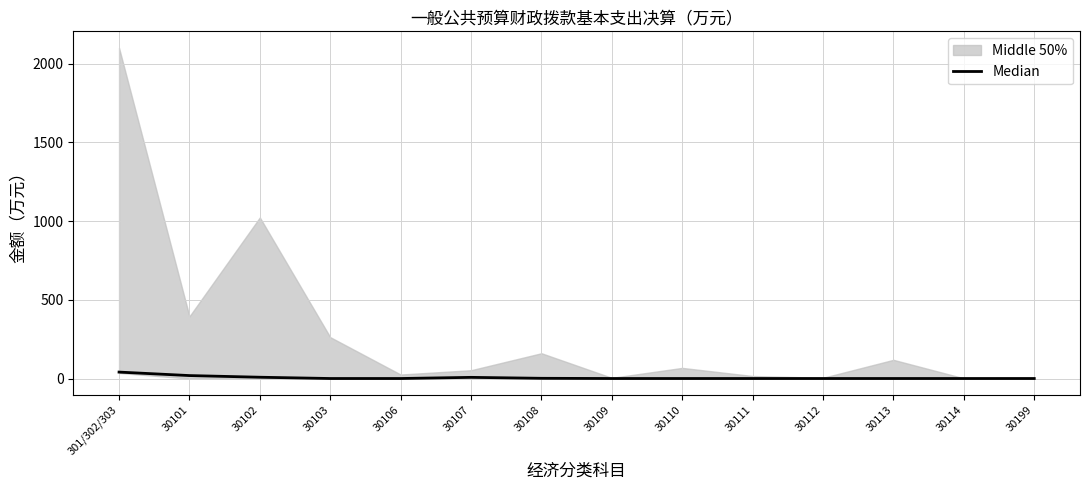

Does the chart display data point markers on the line(s)?

No